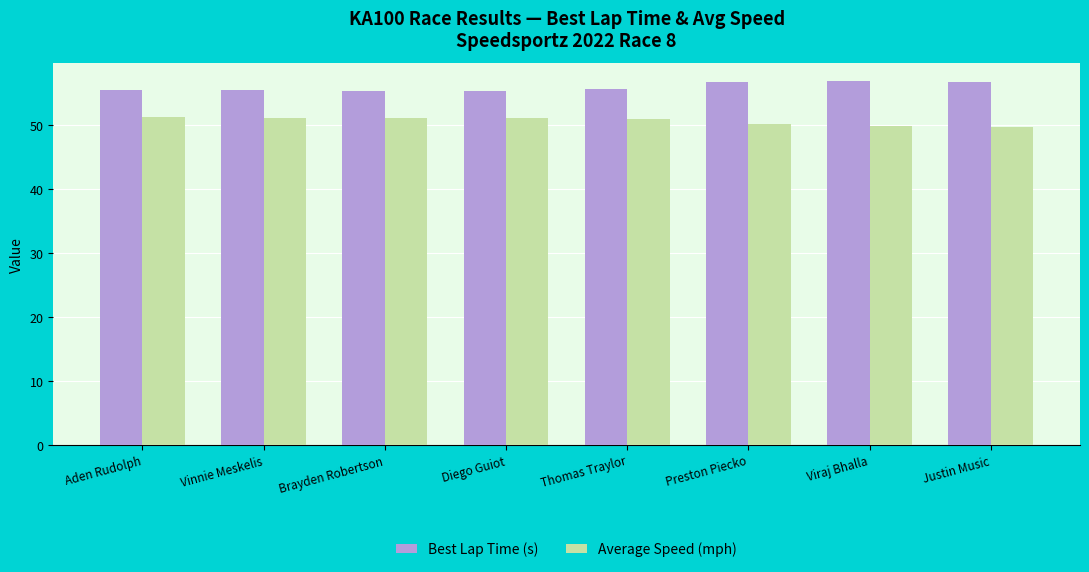

What is the smallest value displayed?

49.7